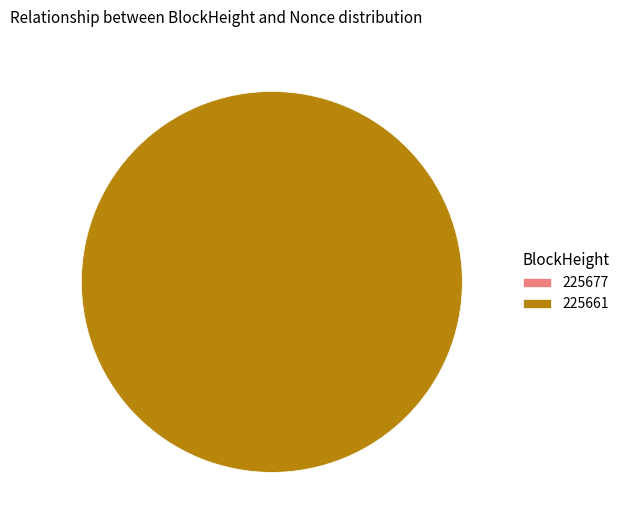

Which category has the smallest portion of the pie?

225677